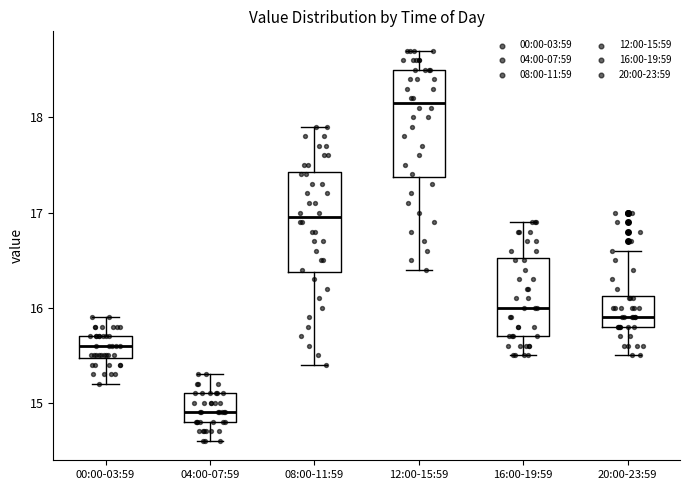

Reading left to right, read every box against the y-axis: the position of its median line, the range the box covers, and the ends of its whiskers. The values are not printed on the chart, so give them approximately, as read against the axis.

00:00-03:59: median 15.6, box 15.5 to 15.7, whiskers 15.2 to 15.9
04:00-07:59: median 14.9, box 14.8 to 15.1, whiskers 14.6 to 15.3
08:00-11:59: median 17.0, box 16.4 to 17.4, whiskers 15.4 to 17.9
12:00-15:59: median 18.2, box 17.4 to 18.5, whiskers 16.4 to 18.7
16:00-19:59: median 16.0, box 15.7 to 16.5, whiskers 15.5 to 16.9
20:00-23:59: median 15.9, box 15.8 to 16.1, whiskers 15.5 to 16.6